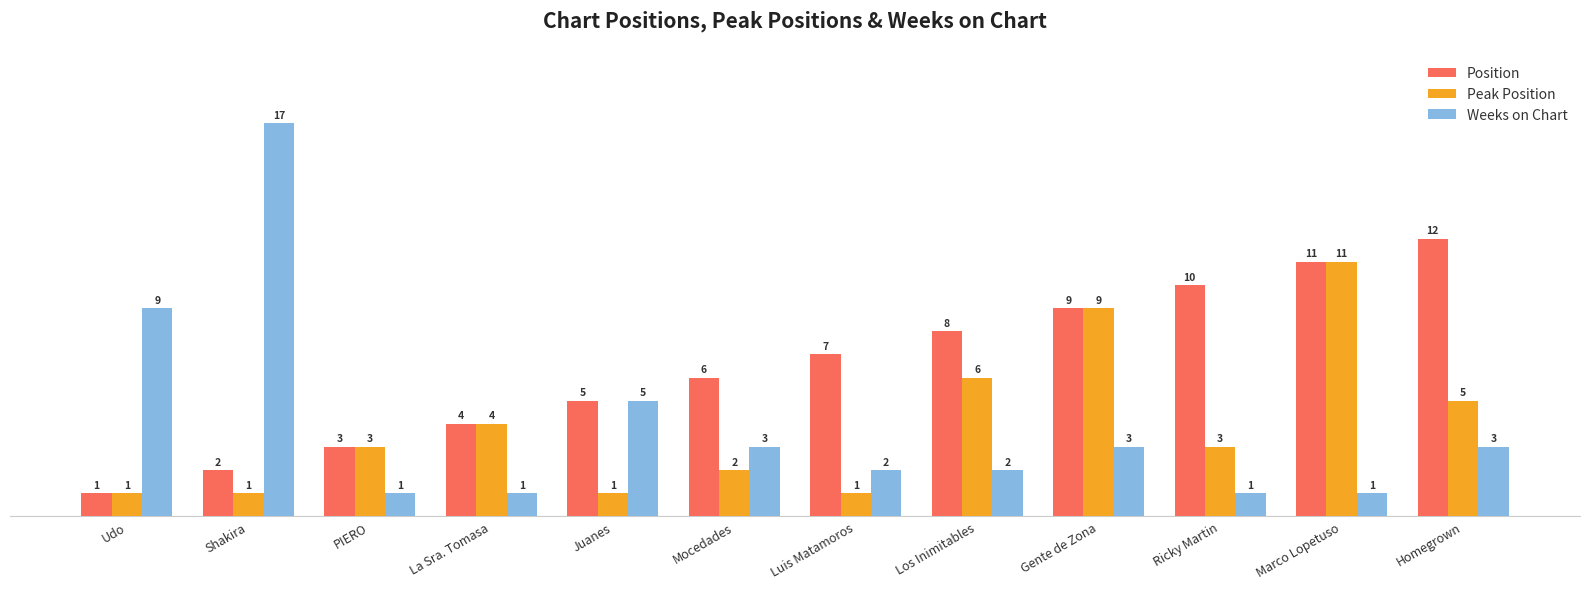

Which series has the largest total across all categories?

Position